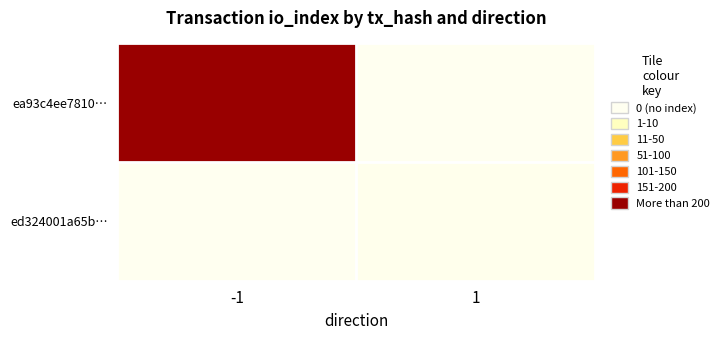

Which series has the largest total across all categories?

ea93c4ee7810…